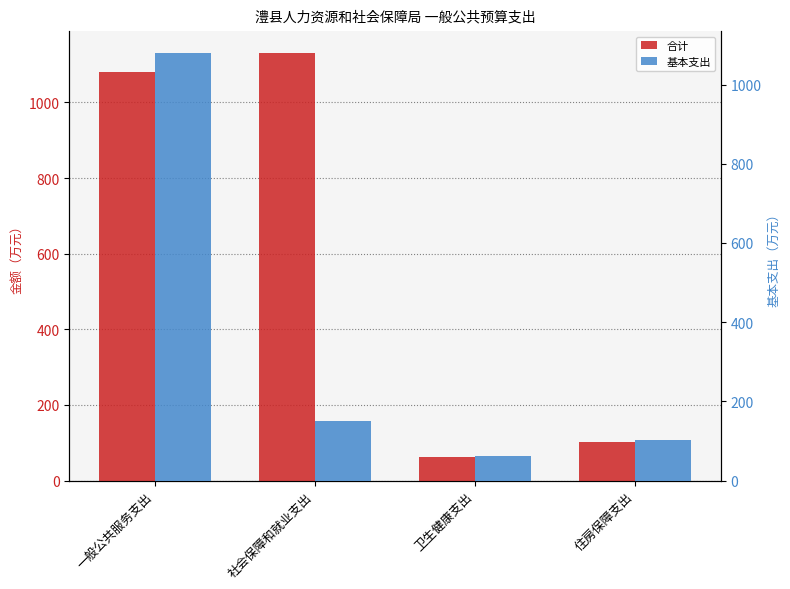

What position from the right is 一般公共服务支出?

4